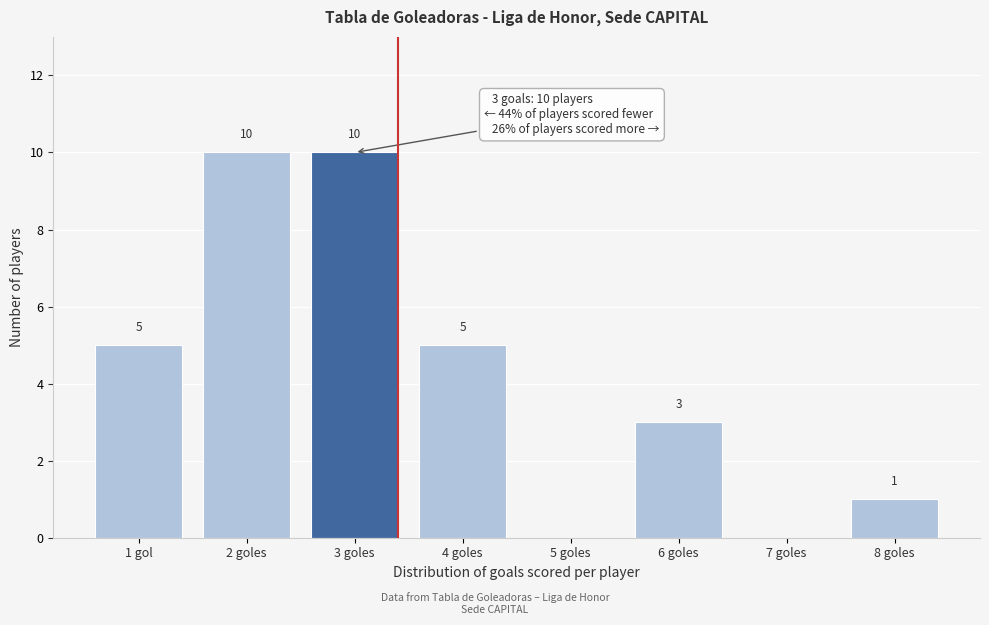

Reading left to right, extract all data points from this chart.

1 gol=5	2 goles=10	3 goles=10	4 goles=5	5 goles=0	6 goles=3	7 goles=0	8 goles=1